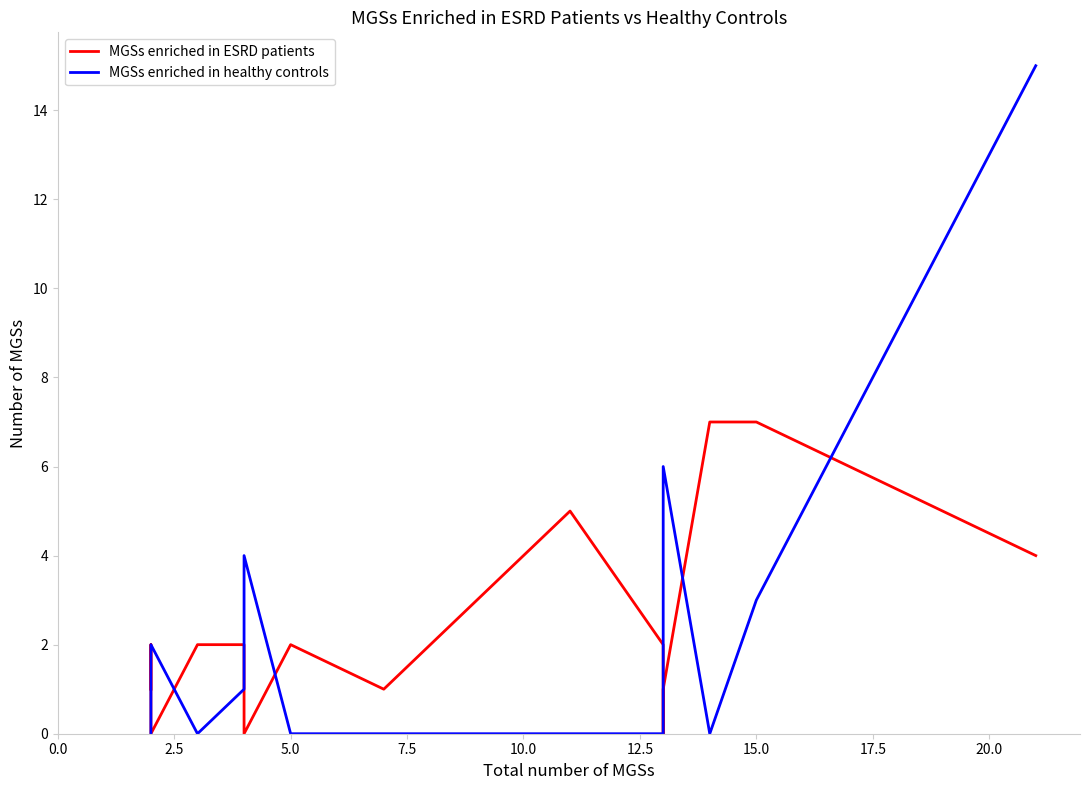

Which series has the largest range (max minus min)?

MGSs enriched in healthy controls